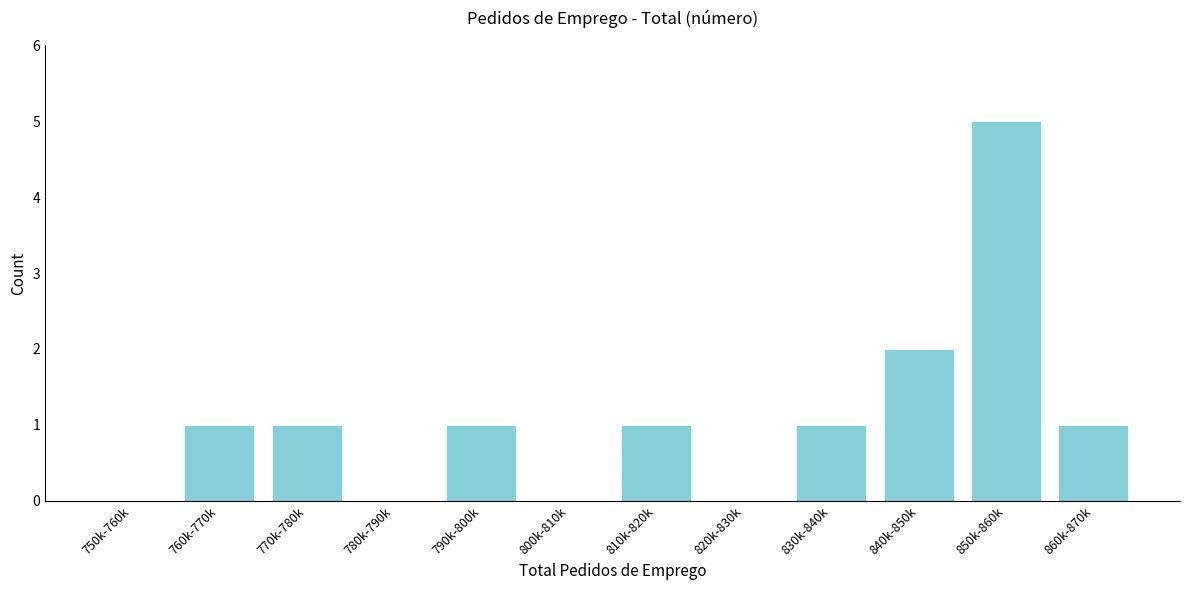

Reading left to right, what are all the values shown in this chart?

750k-760k=0	760k-770k=1	770k-780k=1	780k-790k=0	790k-800k=1	800k-810k=0	810k-820k=1	820k-830k=0	830k-840k=1	840k-850k=2	850k-860k=5	860k-870k=1